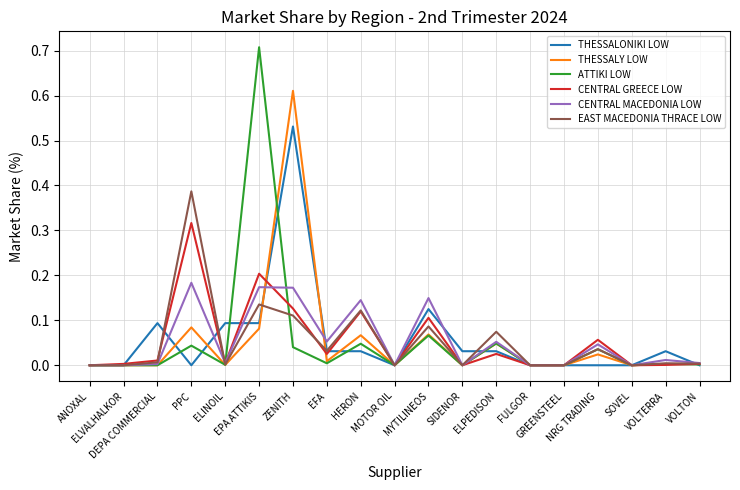

Which series has the widest spread of values?

ATTIKI LOW